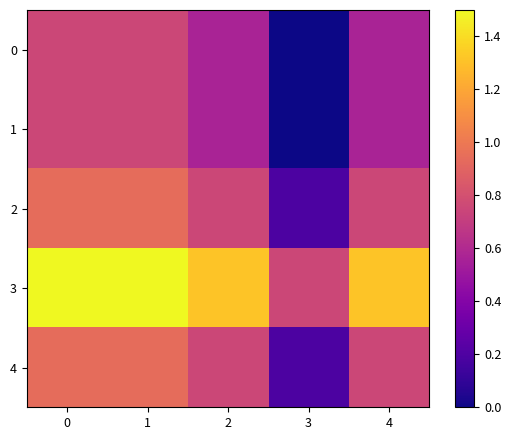

What is the spread (max minus min) of values at 4?

0.8